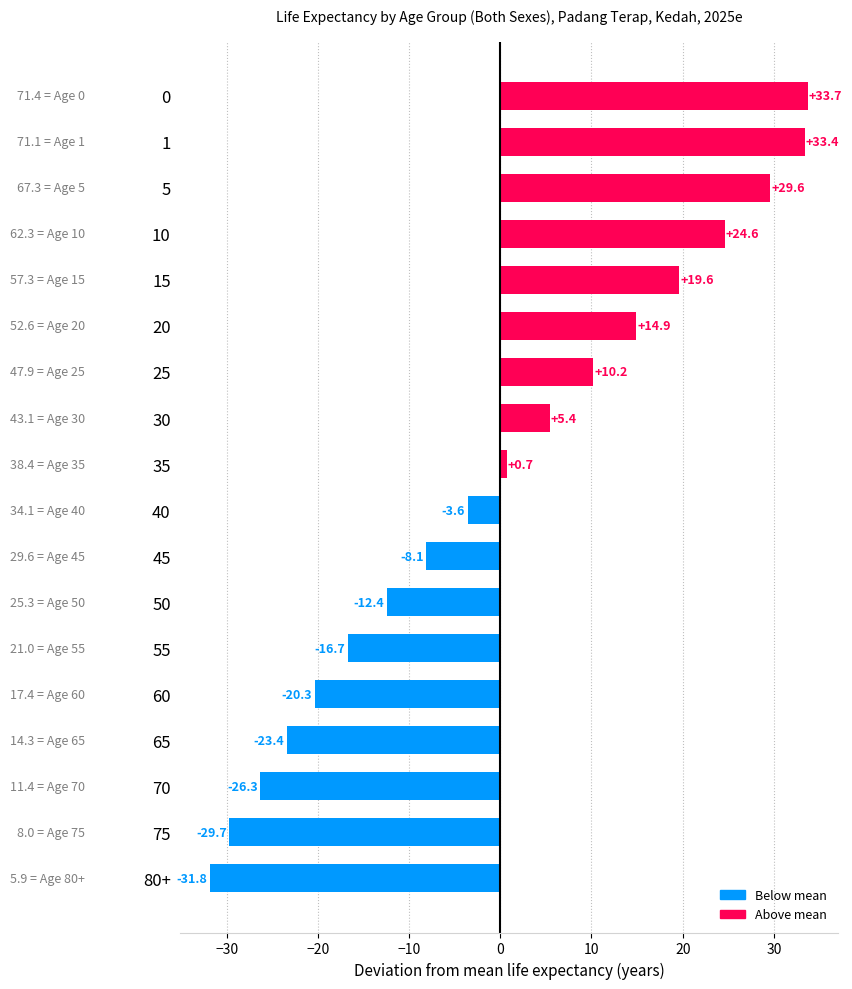

What is the value of the 18th bar from the top?

-31.8